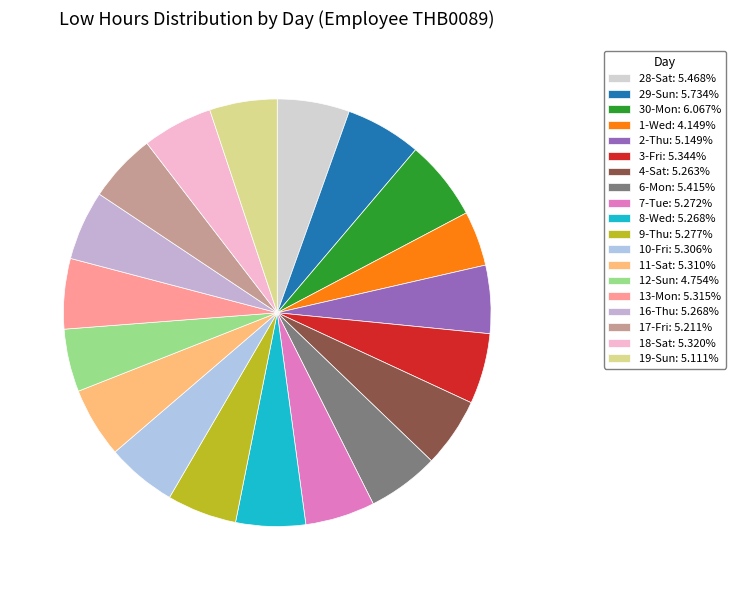

Which has a higher value, 2-Thu or 7-Tue?

7-Tue